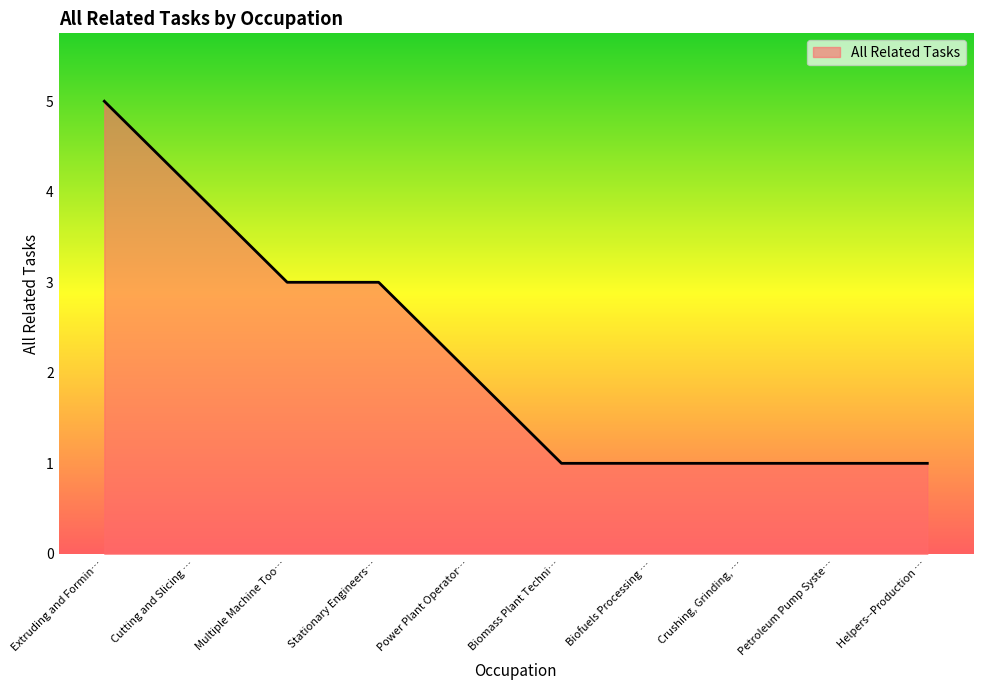

What is the sum of all values?

22